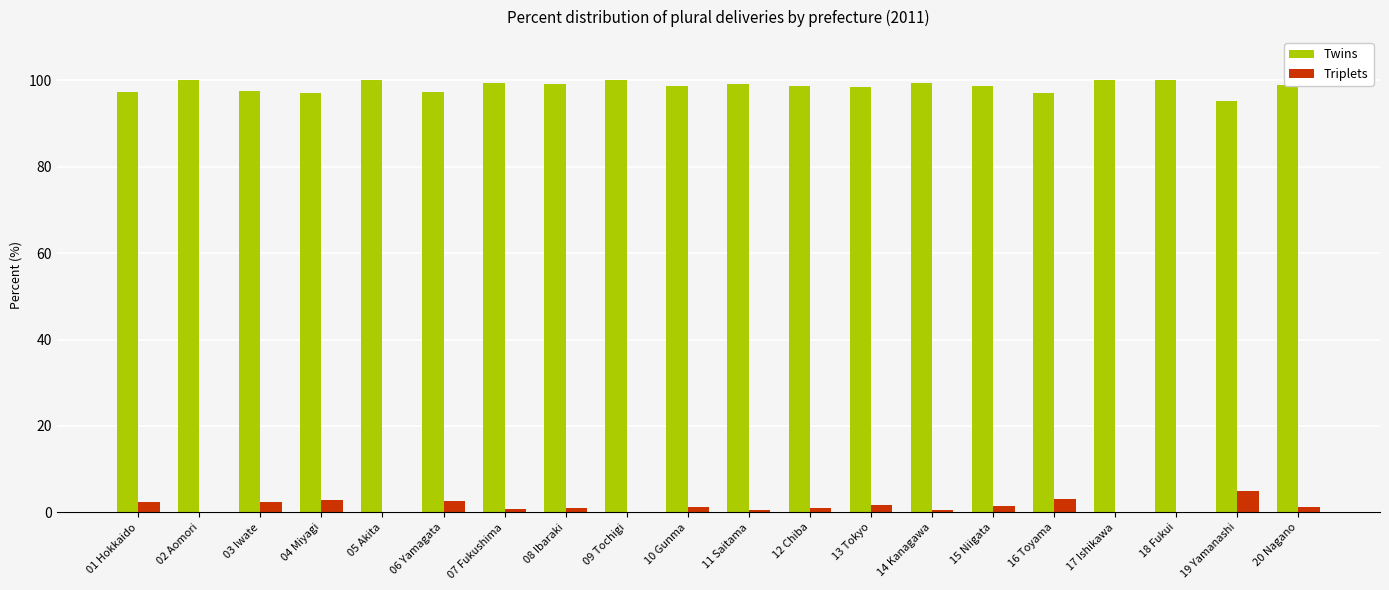

What are all the series names shown in the legend?

Twins, Triplets